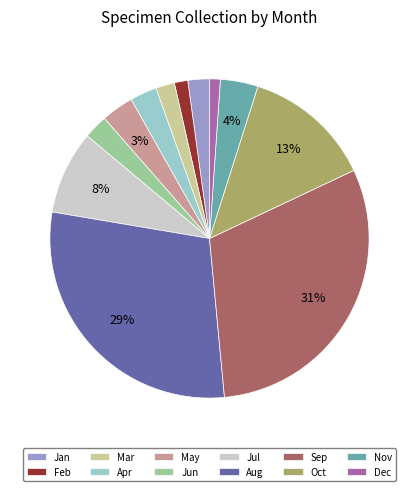

True or false: Dec accounts for 11% of the total.

False